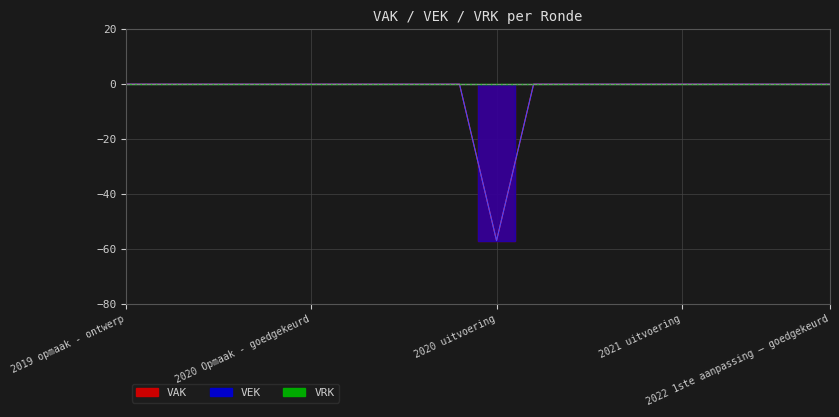

How many data points in VEK line are less than 0?

1